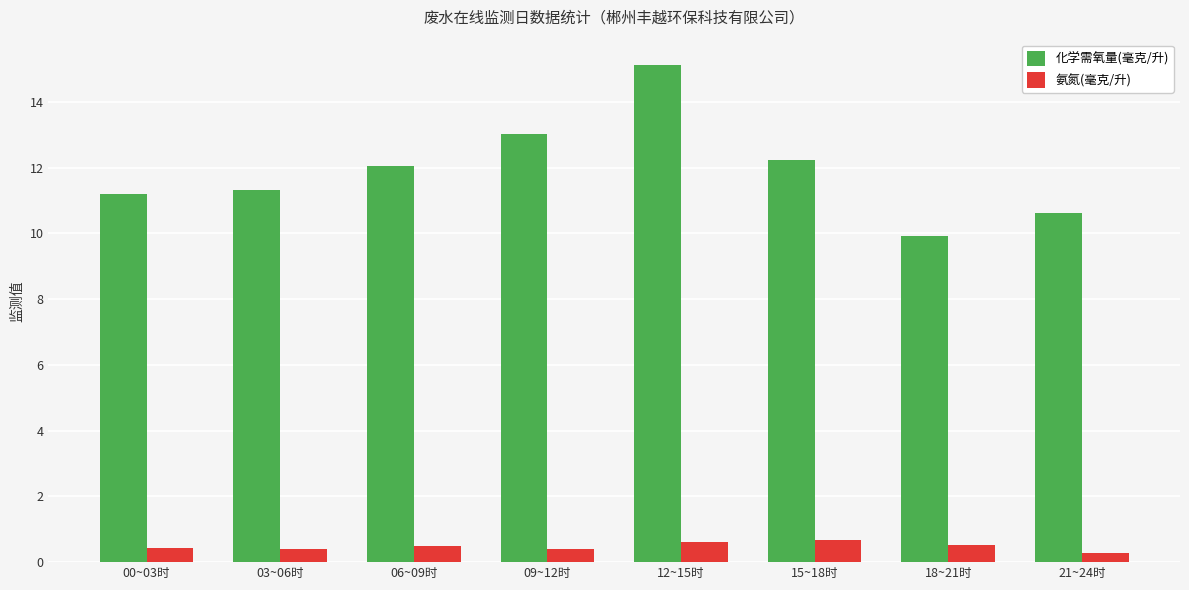

What position from the right is 06~09时?

6